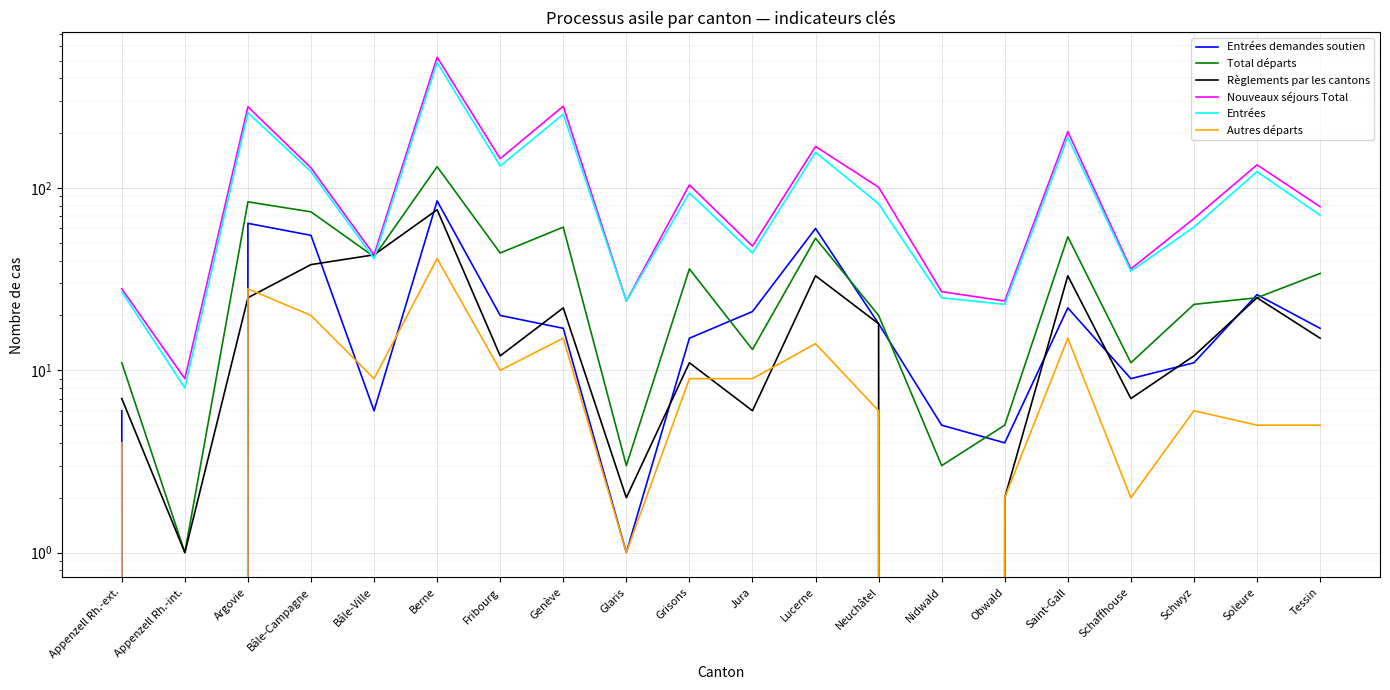

At which category does Règlements par les cantons reach its first local valley?

Appenzell Rh.-int.